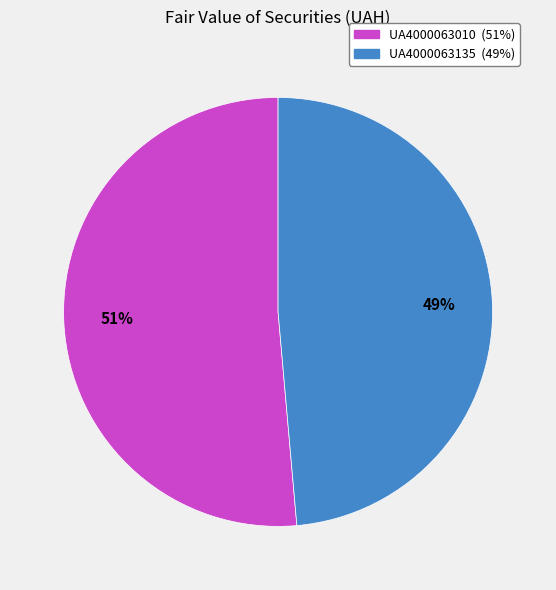

Which has a higher value, UA4000063010 or UA4000063135?

UA4000063010